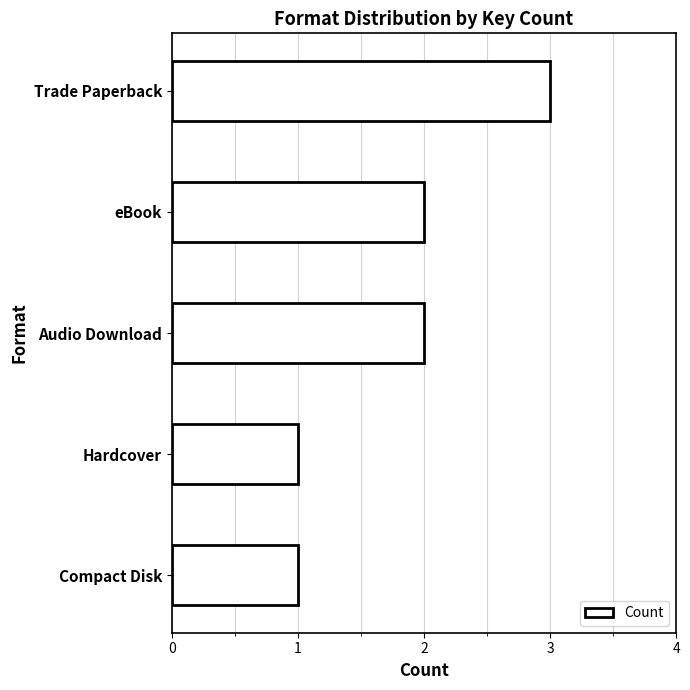

Which has a higher value, Trade Paperback or eBook?

Trade Paperback